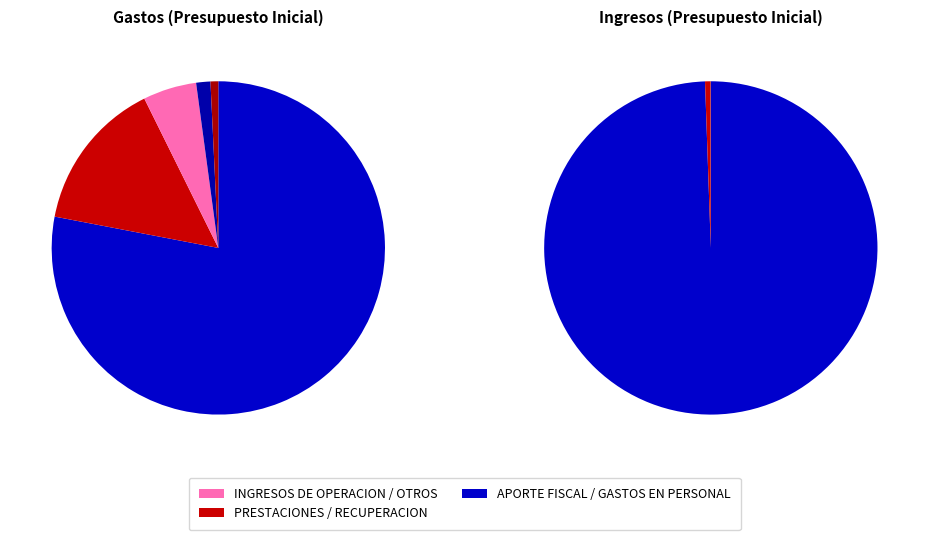

Is BIENES Y SERVICIOS DE CONSUMO the majority of the pie?

No